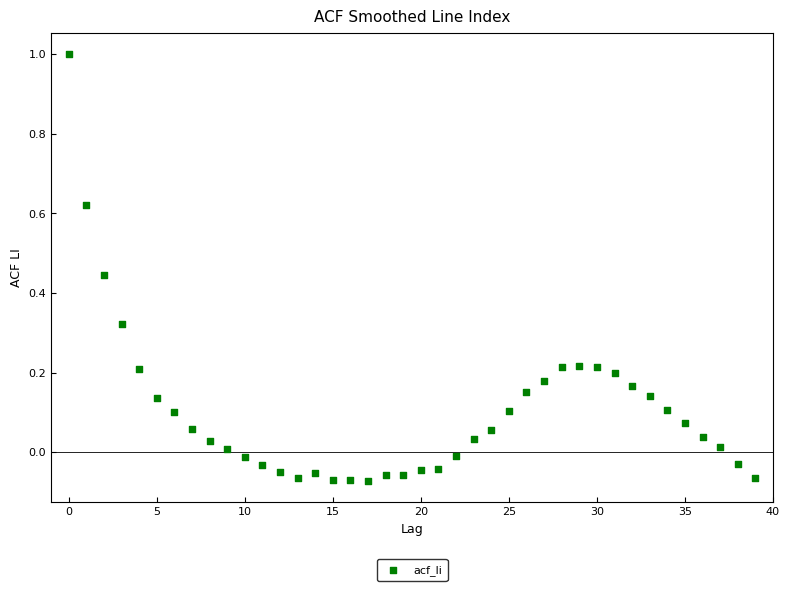

What is the range of Y values (max minus min)?

1.1